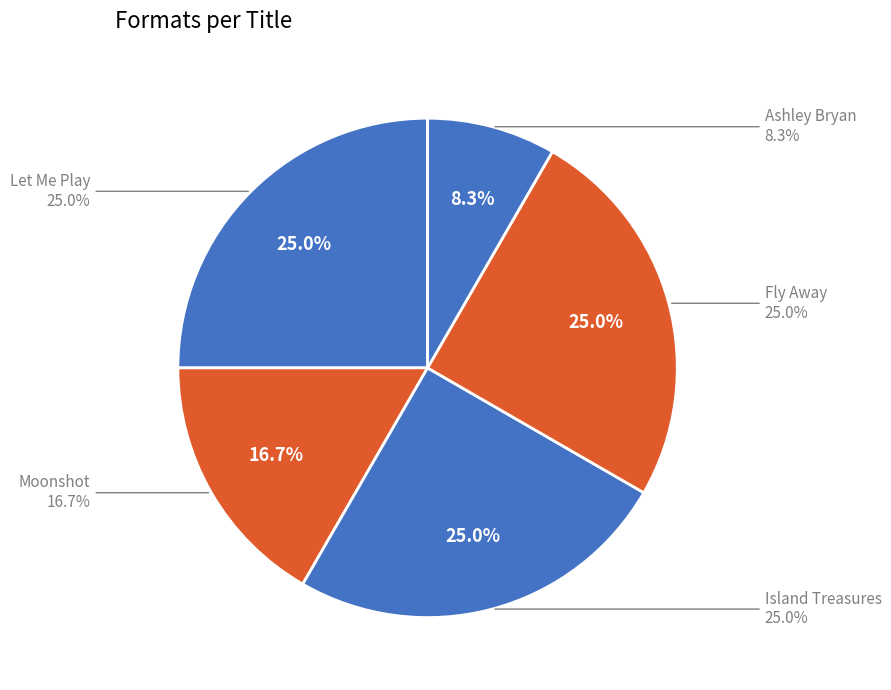

What is the largest slice in the pie chart?

Let Me Play